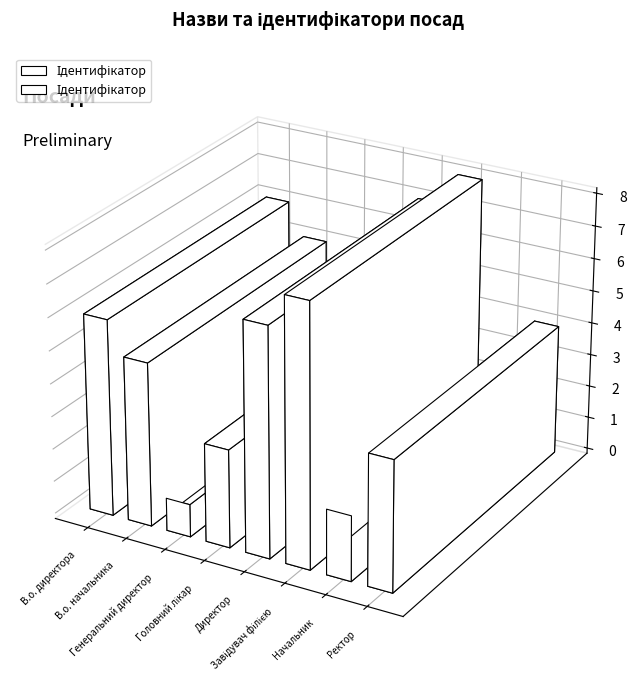

What is the label of the 1st bar from the left?

В.о. директора